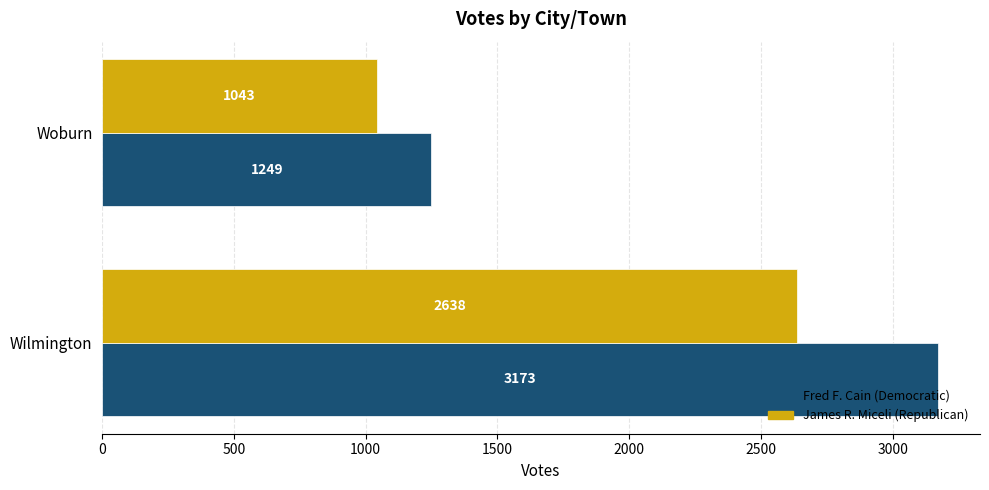

What is the maximum value shown in the chart?

3173